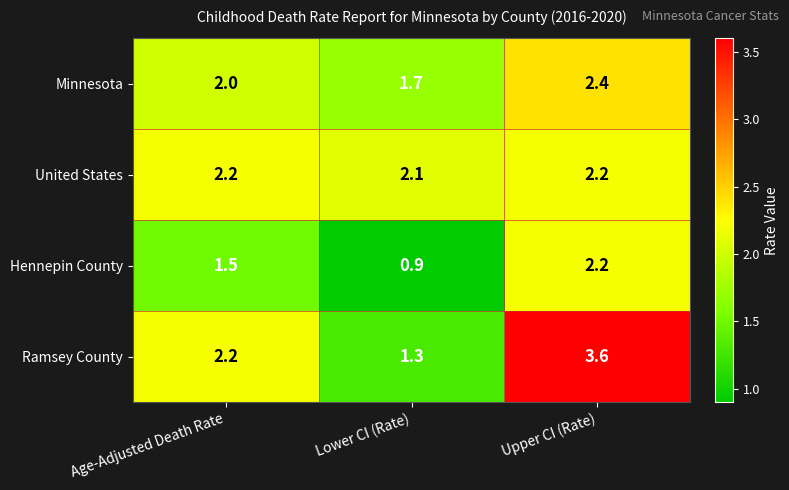

Is it true that Ramsey County equals 5.1 at Upper CI (Rate)?

False